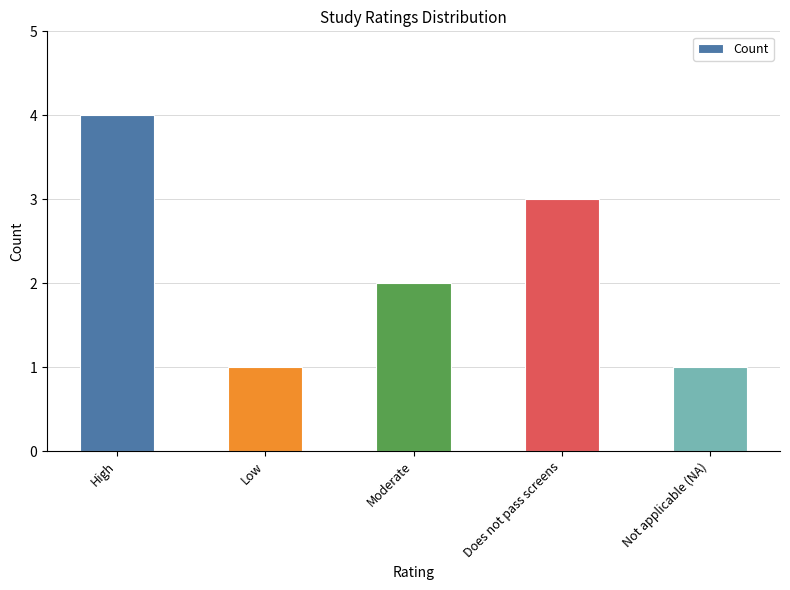

Between High and Low, which is larger?

High